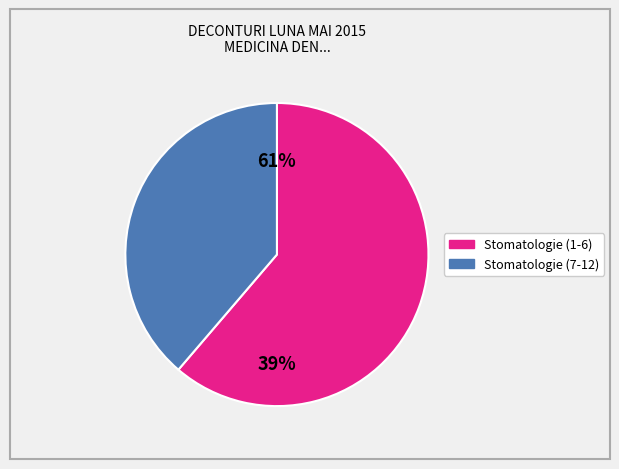

The CMI DR.STEFAN-PELINEL MIHAELA TEODORA slice represents 21% of the pie. True or false?

False